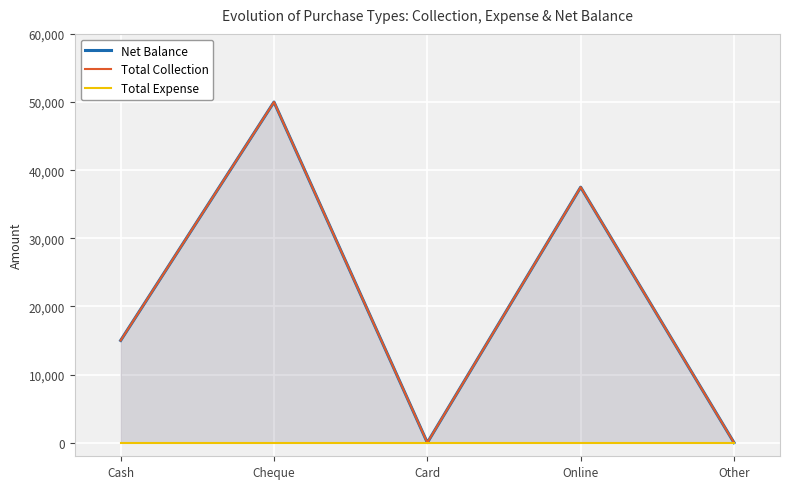

What is the label of the 5th point from the right?

Cash